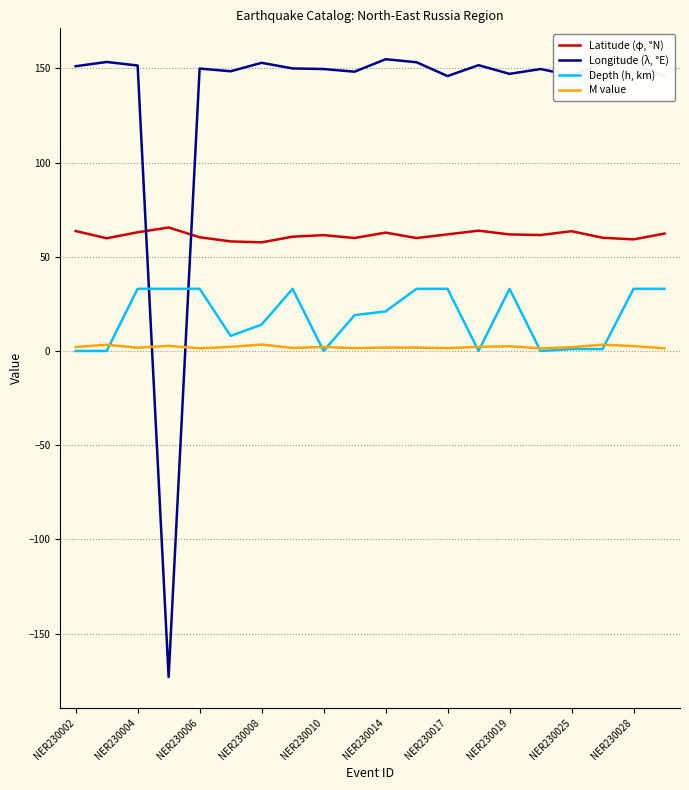

Which series has the largest total across all categories?

Longitude (λ, °E)